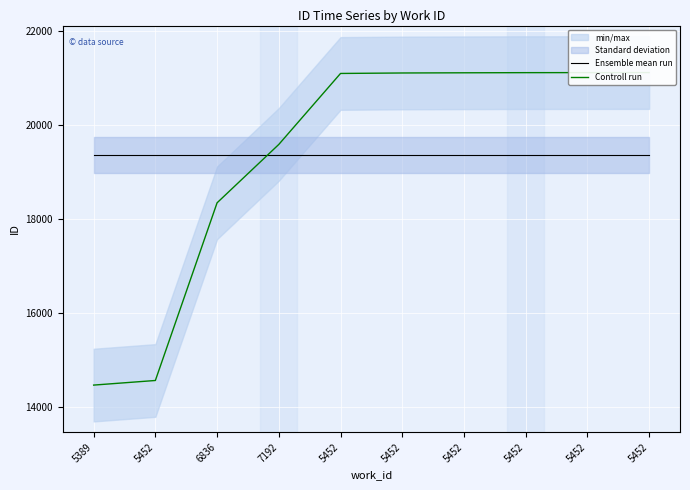

Rank the series by their maximum value, from highest to lowest.

Controll run, Ensemble mean run